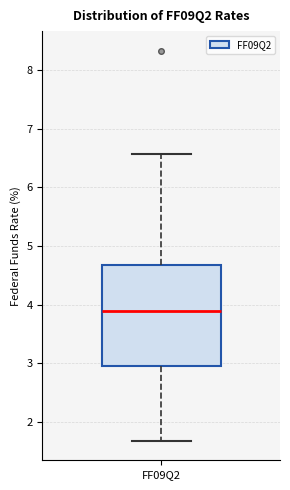

Where does the lower whisker of the box for FF09Q2 end on the y-axis? The values are not printed on the chart, so give them approximately, as read against the axis.

1.7